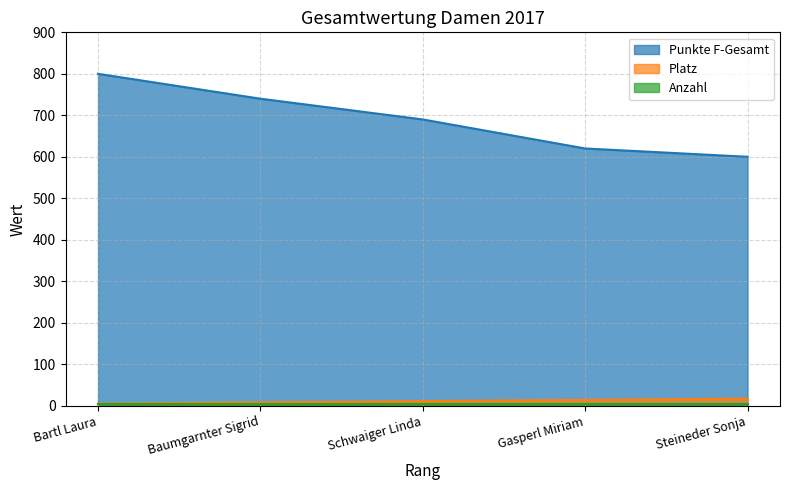

List the labels in order of Punkte F-Gesamt value, largest first.

Bartl Laura, Baumgarnter Sigrid, Schwaiger Linda, Gasperl Miriam, Steineder Sonja